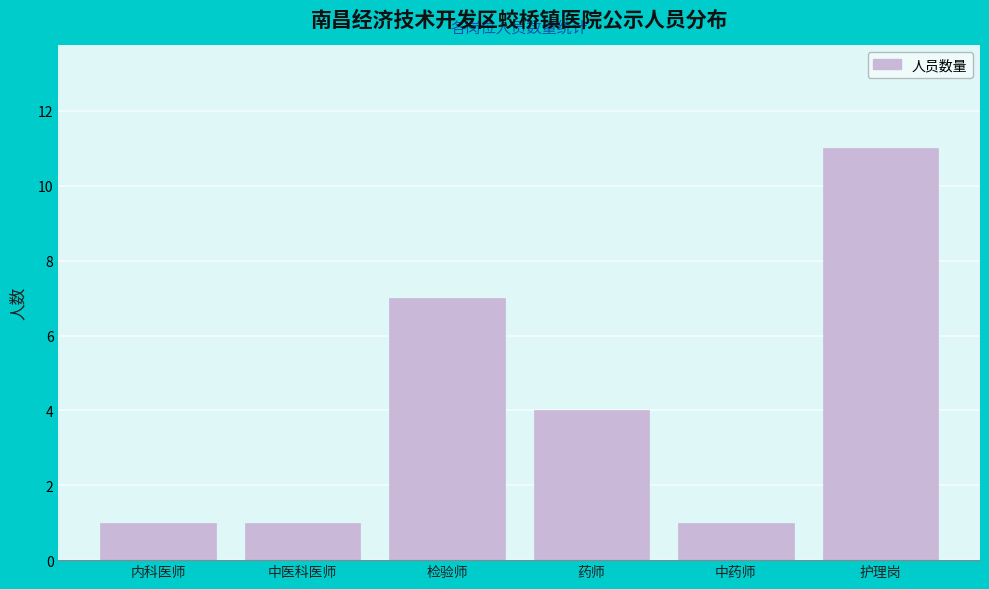

Reading left to right, extract all data points from this chart.

内科医师=1	中医科医师=1	检验师=7	药师=4	中药师=1	护理岗=11